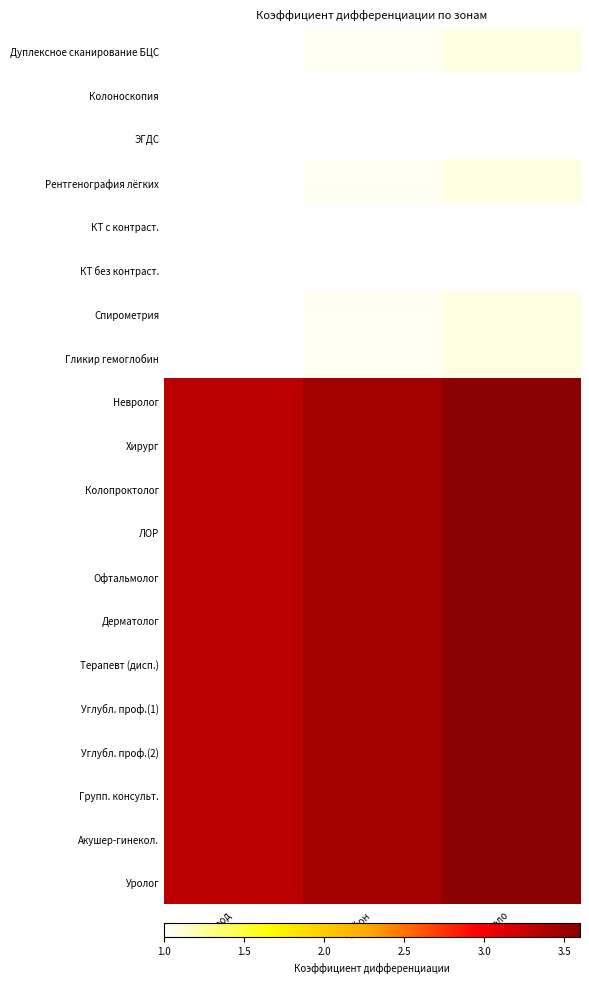

At село, list the series in order from largest to smallest.

Невролог, Хирург, Колопроктолог, ЛОР, Офтальмолог, Дерматолог, Терапевт (дисп.), Углубл. проф.(1), Углубл. проф.(2), Групп. консульт., Акушер-гинекол., Уролог, Дуплексное сканирование БЦС, Рентгенография лёгких, Спирометрия, Гликир гемоглобин, Колоноскопия, ЭГДС, КТ с контраст., КТ без контраст.